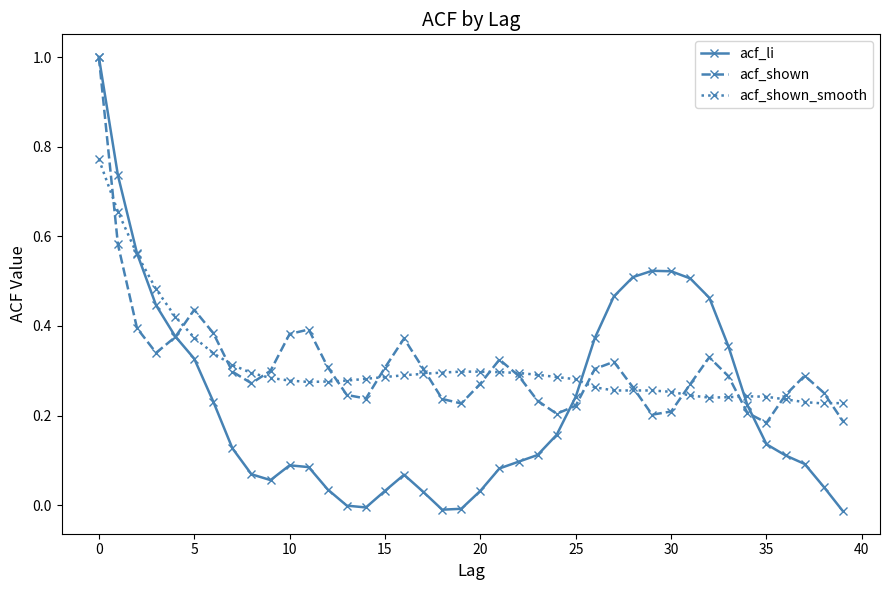

True or false: acf_li has more than 0 interior local peaks.

True